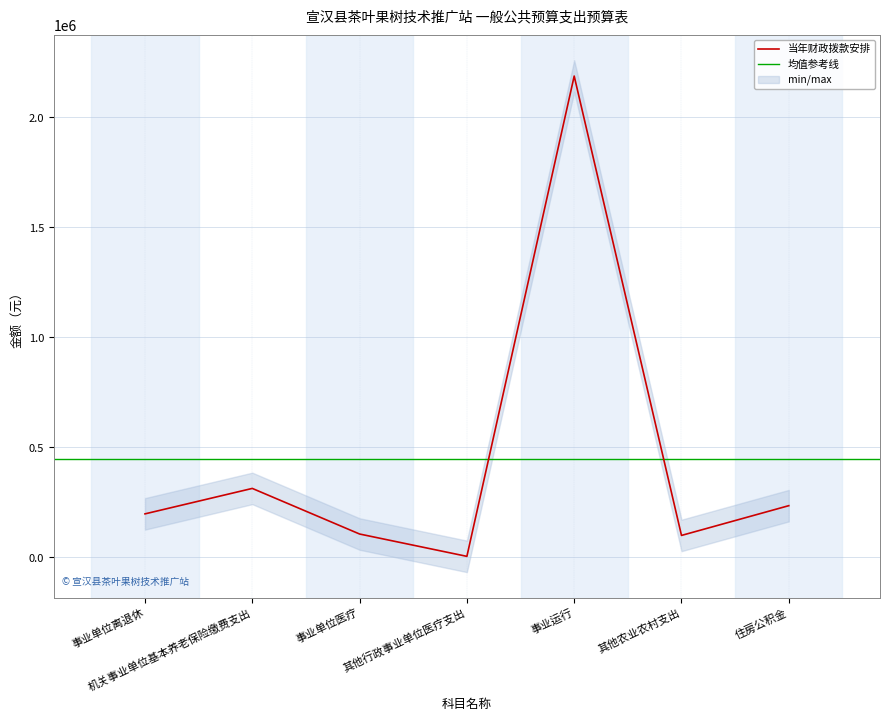

Reading left to right, transcribe all the data shown in this chart.

198000	313688	106420	4870	2188017	100000	235266